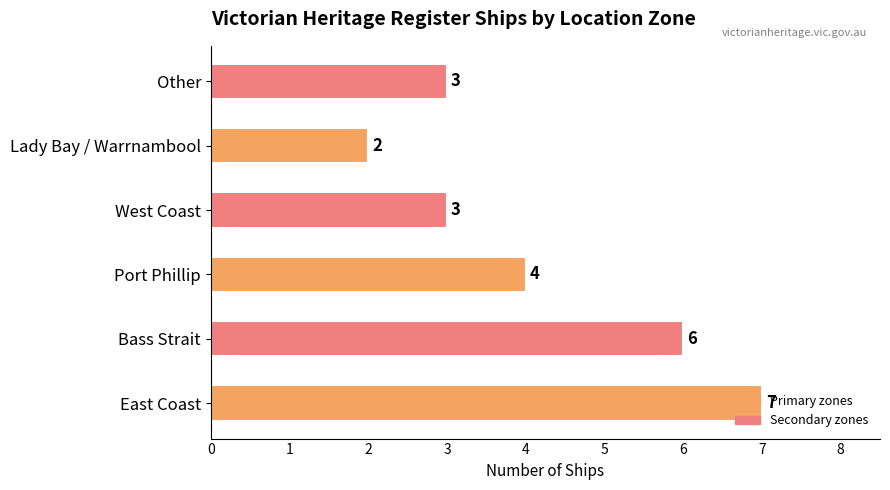

What is the sum of all values?

25